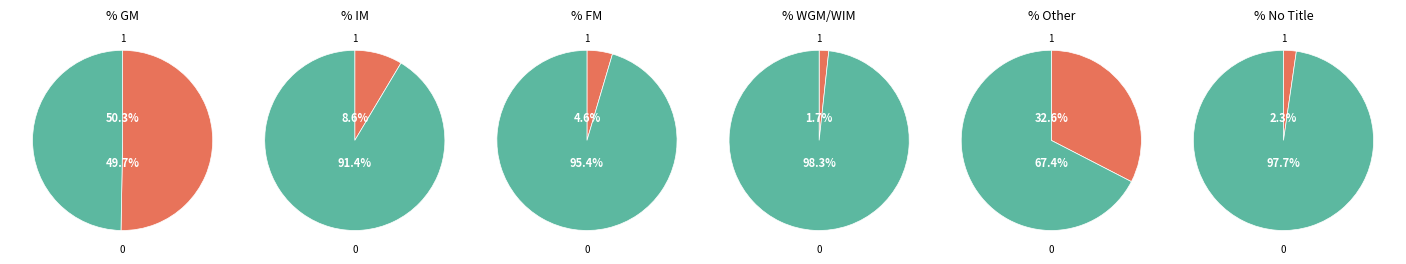

Combined, what portion of the pie is 0 and 1?

100.0%